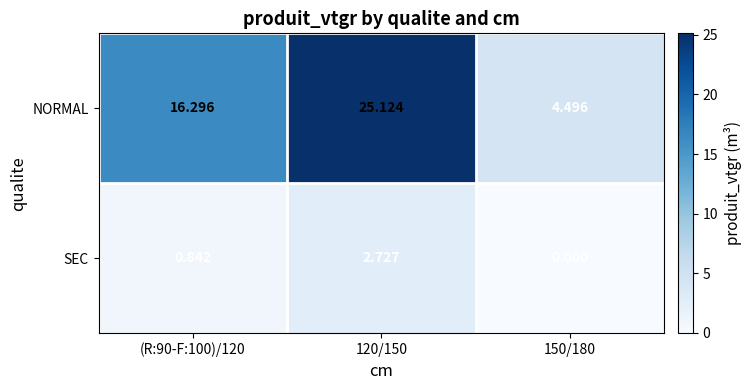

Which series has the largest total across all categories?

NORMAL